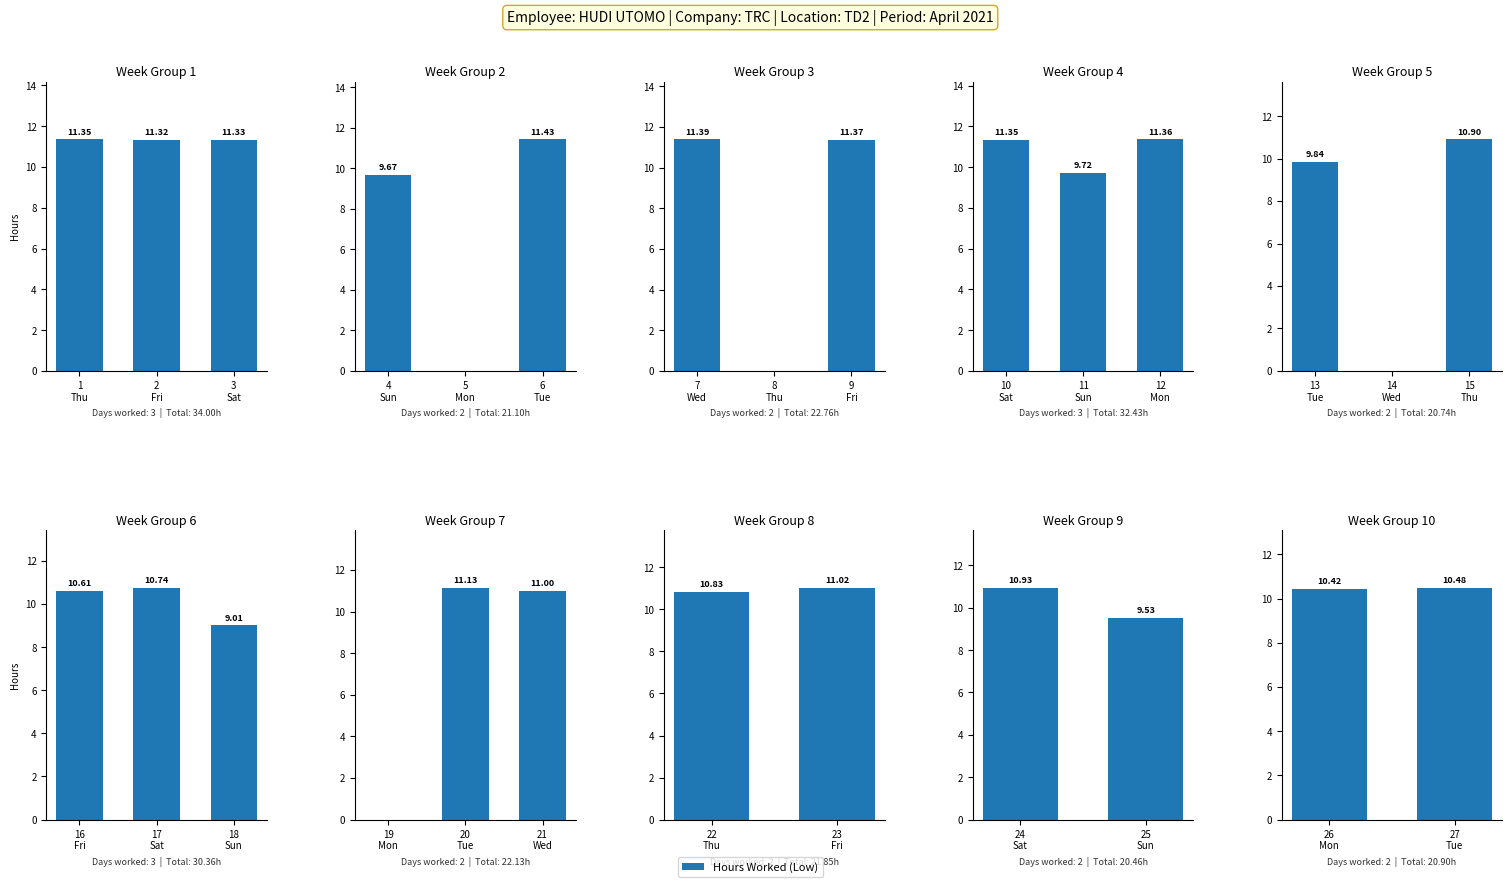

What is the difference between the maximum and minimum values?

0.1